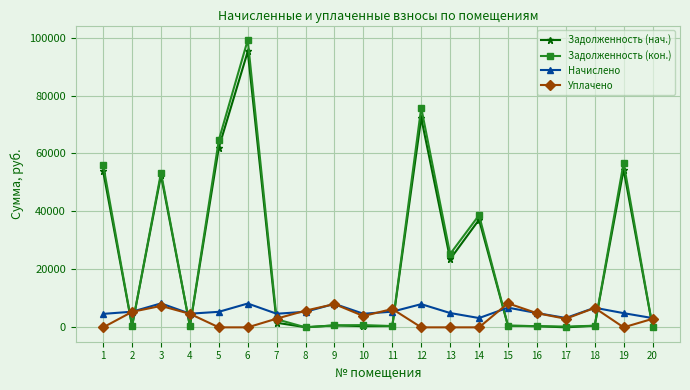

True or false: Начислено has more than 1 points higher than both neighbors.

True